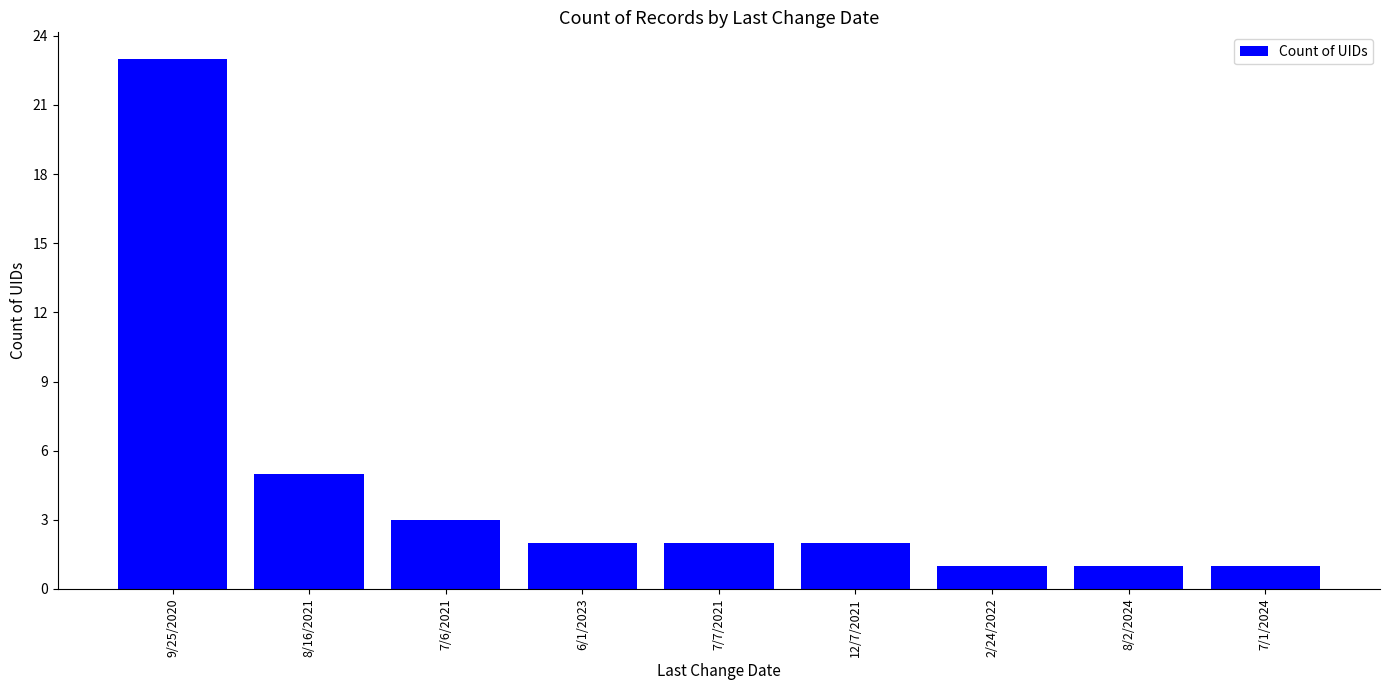

What is the greatest value displayed?

23